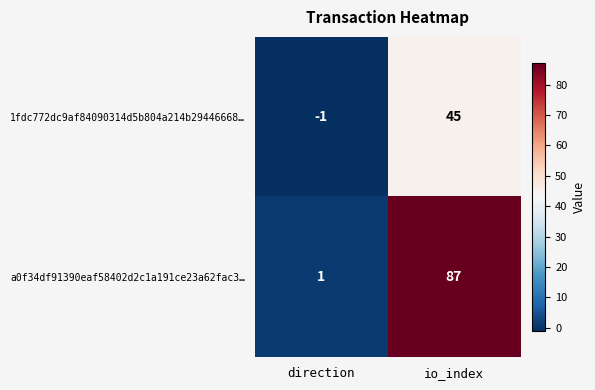

What is the difference between the highest and lowest values at direction?

2